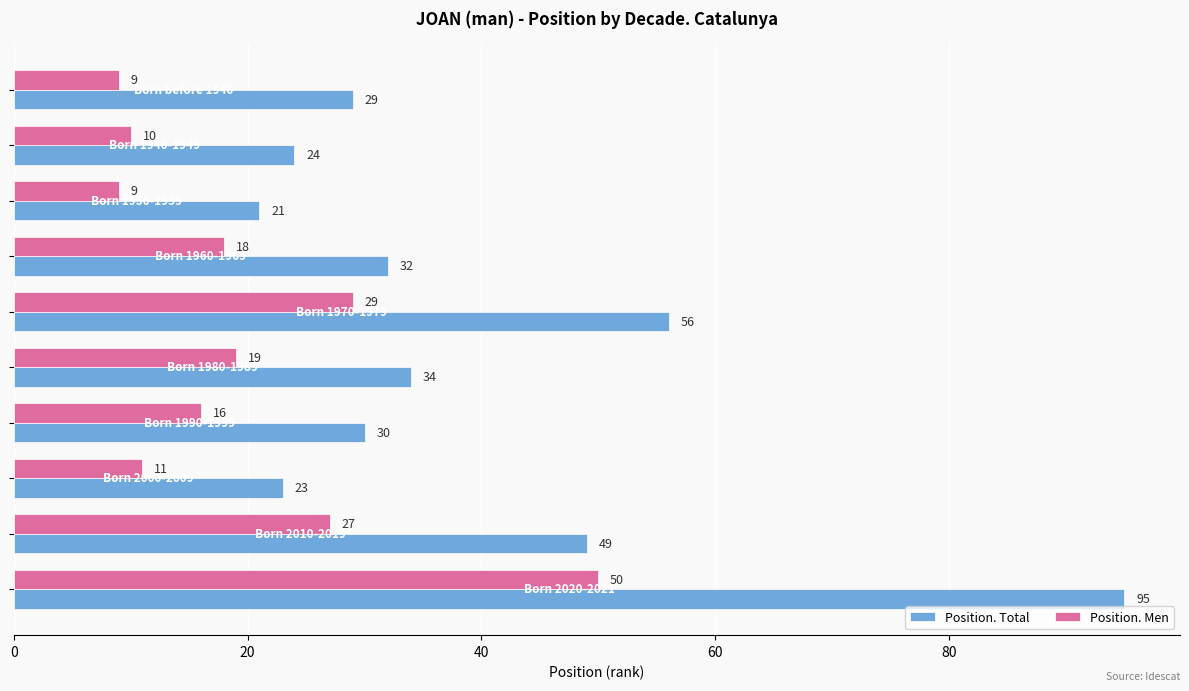

What is the minimum value shown in the chart?

9